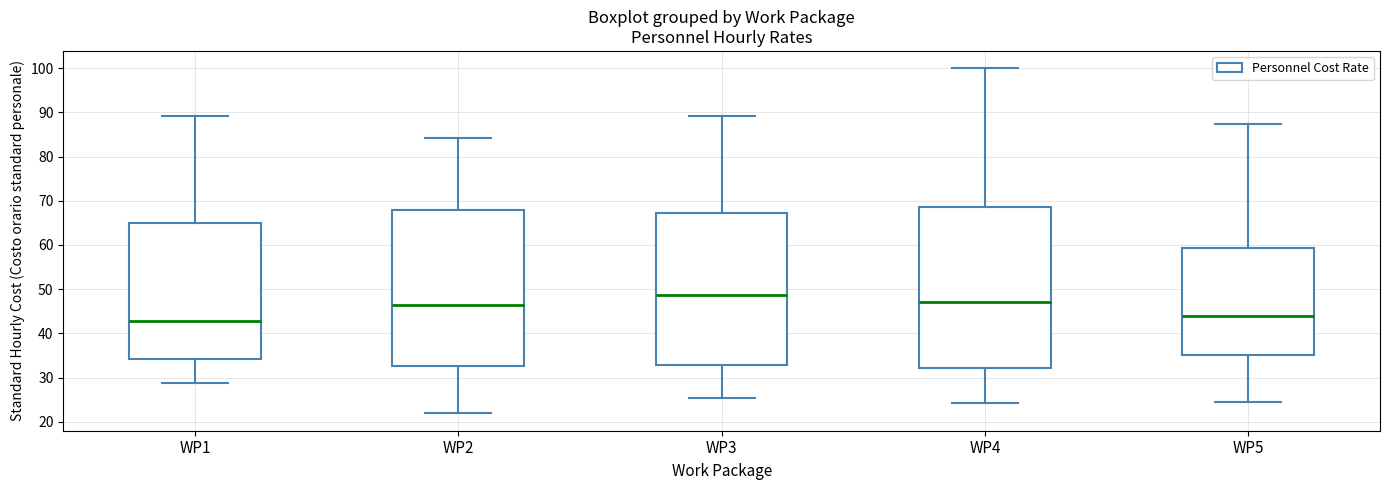

Comparing the boxes themselves (not the whiskers), which one is the tallest?

WP4